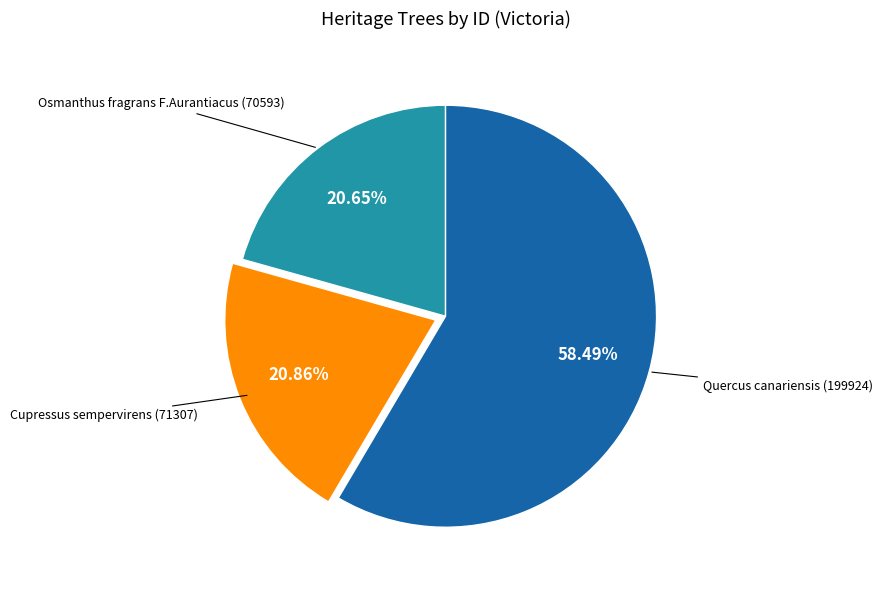

Approximately how many times larger is the value at Cupressus sempervirens (71307) compared to Osmanthus fragrans F.Aurantiacus (70593)?

1.0